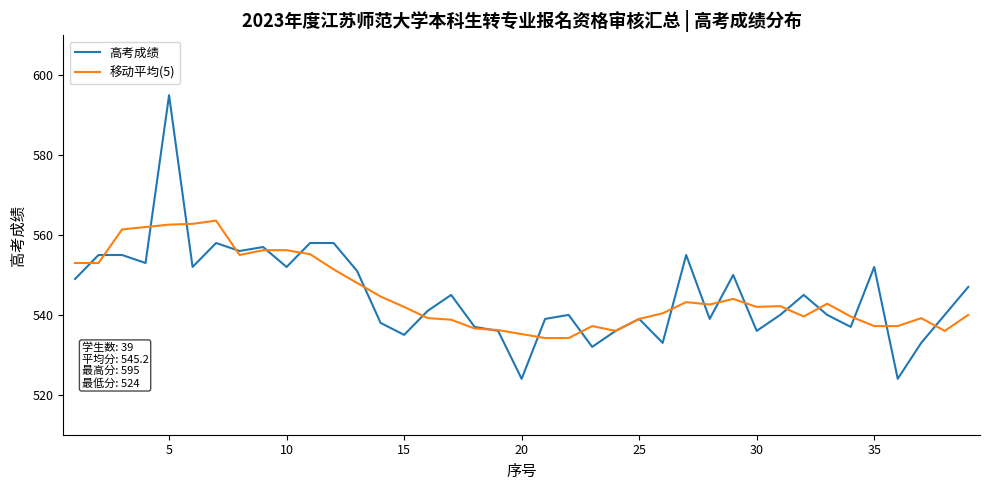

Which series has the largest range (max minus min)?

高考成绩